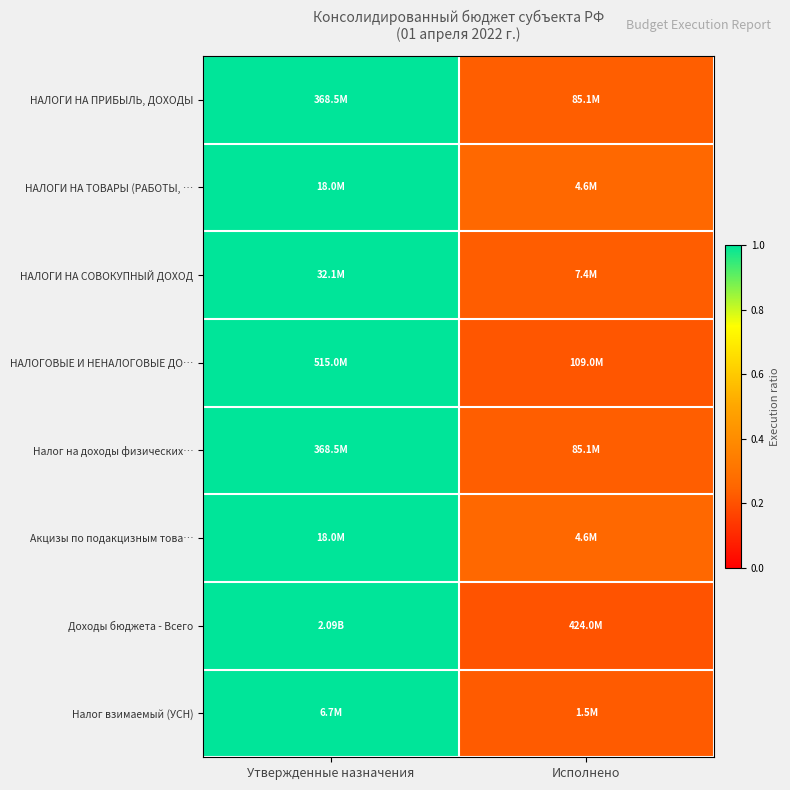

What is the greatest value displayed?

1.0